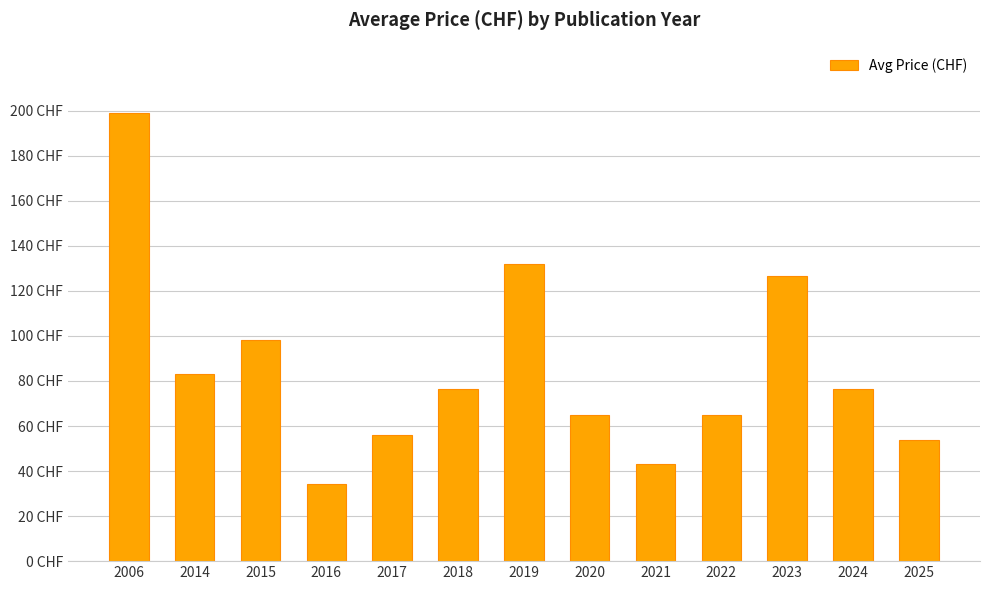

Rank the categories by value from highest to lowest.

2006, 2019, 2023, 2015, 2014, 2024, 2018, 2020, 2022, 2017, 2025, 2021, 2016